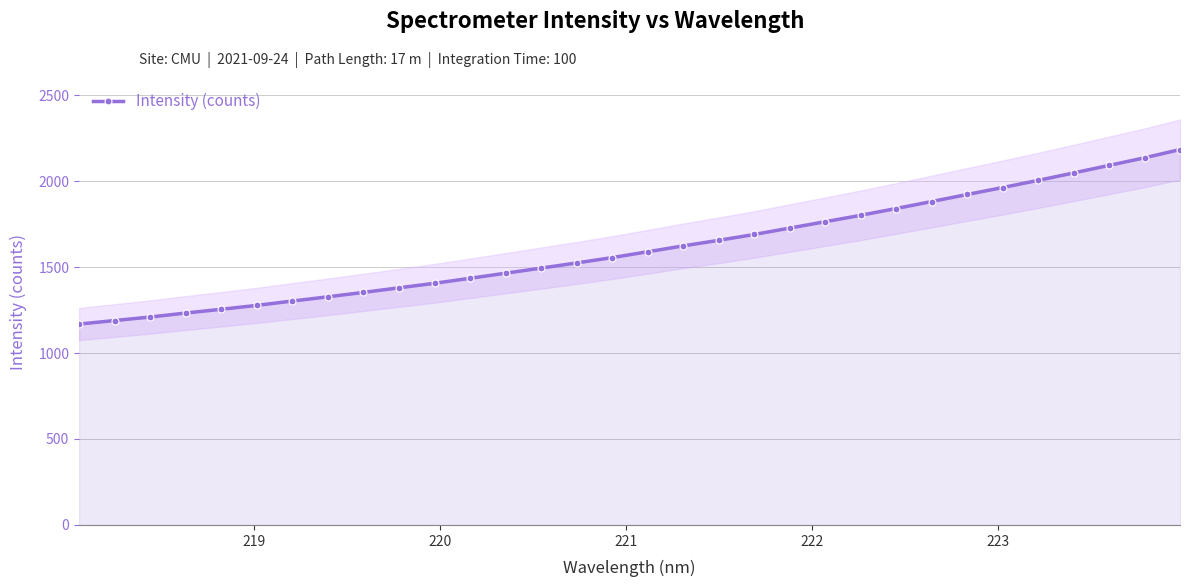

What is the value of the 24th point from the left?

1840.5